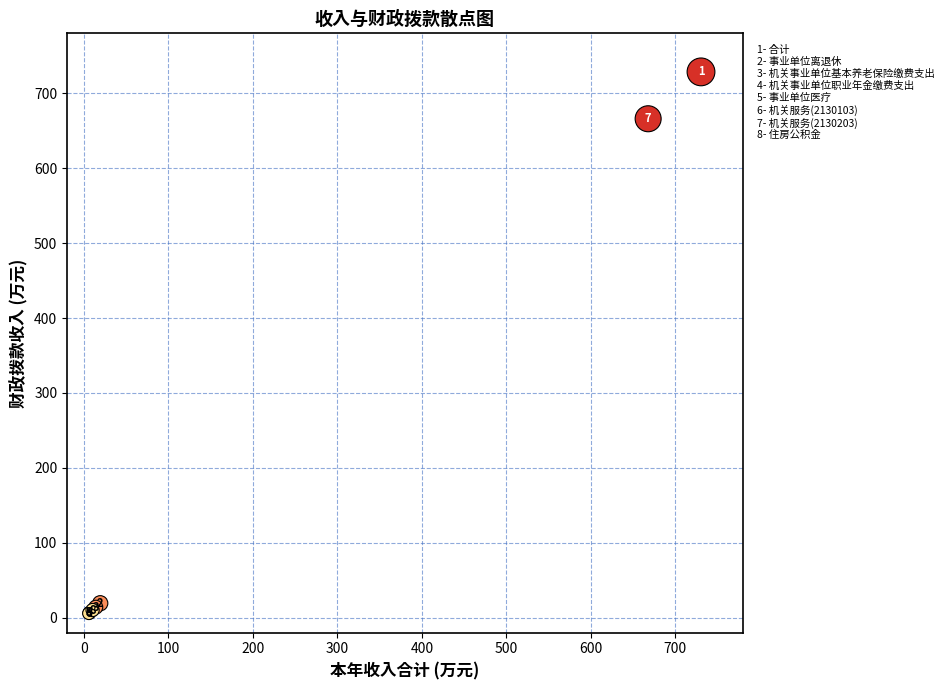

What Y value in the scatter plot is closest to 367?

666.0